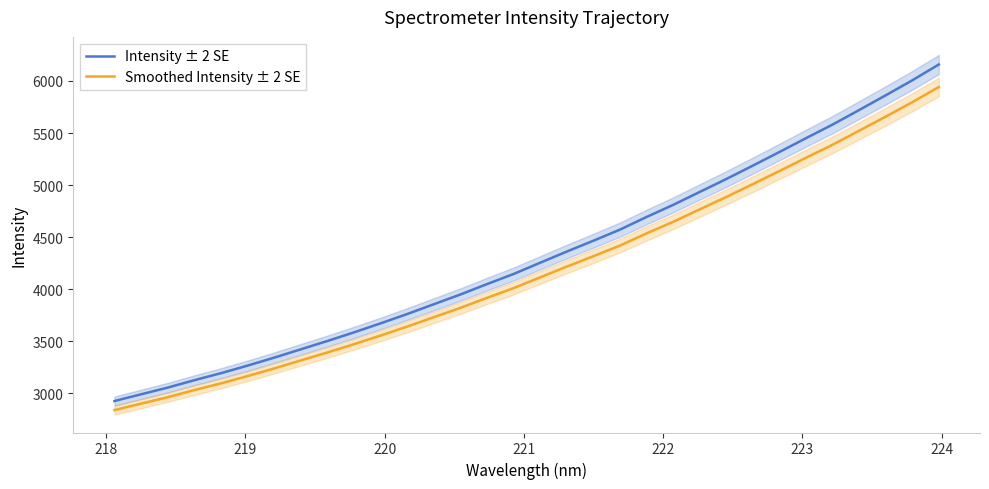

True or false: Intensity ± 2 SE and Smoothed Intensity ± 2 SE intersect in this chart.

False